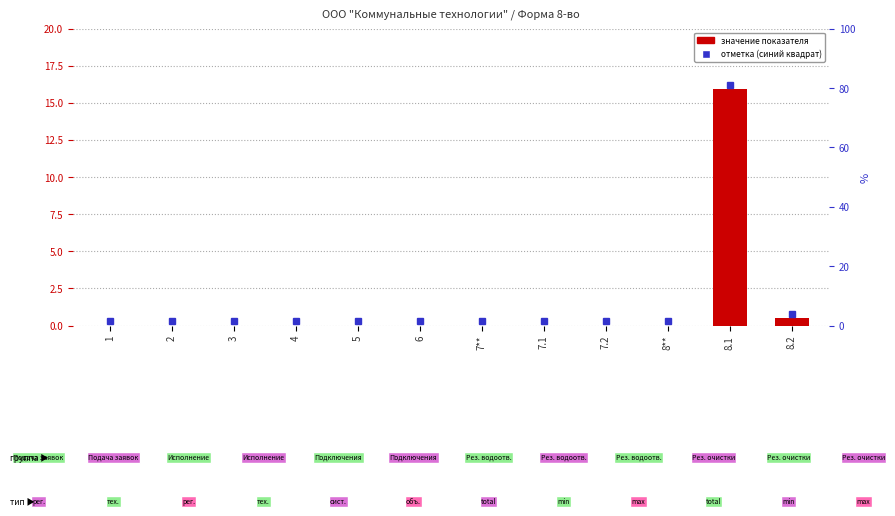

The chart shows a value of 0.5 at 8.2. True or false?

True